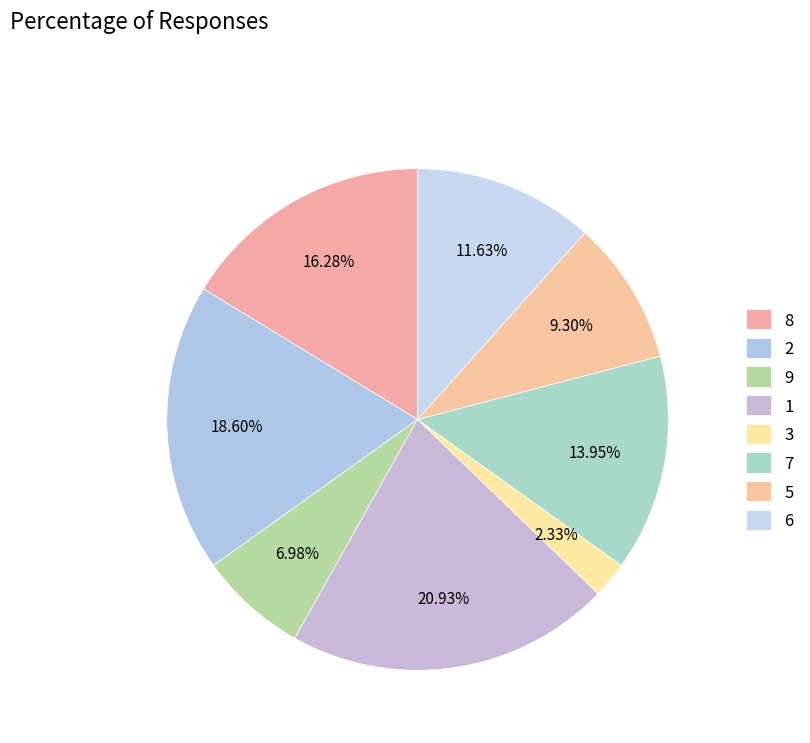

Do 6 and 8 together represent more than half of the pie?

No